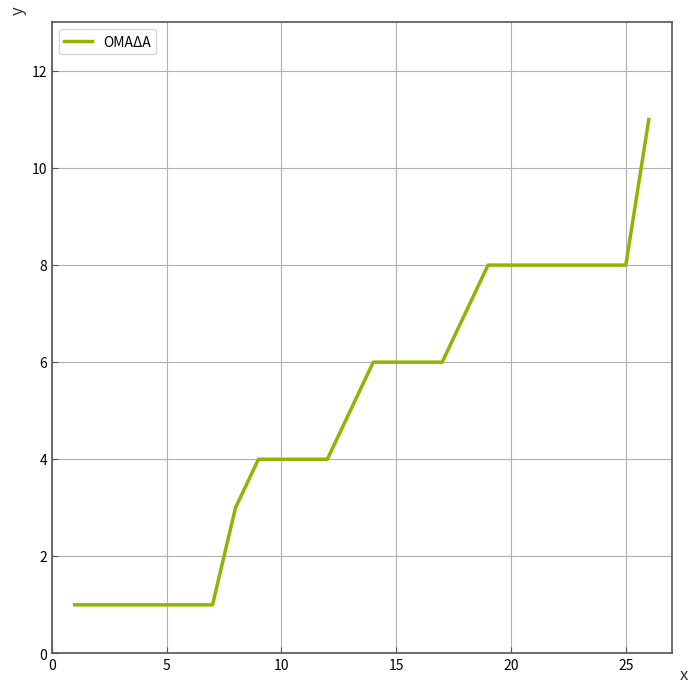

What is the greatest value displayed?

11